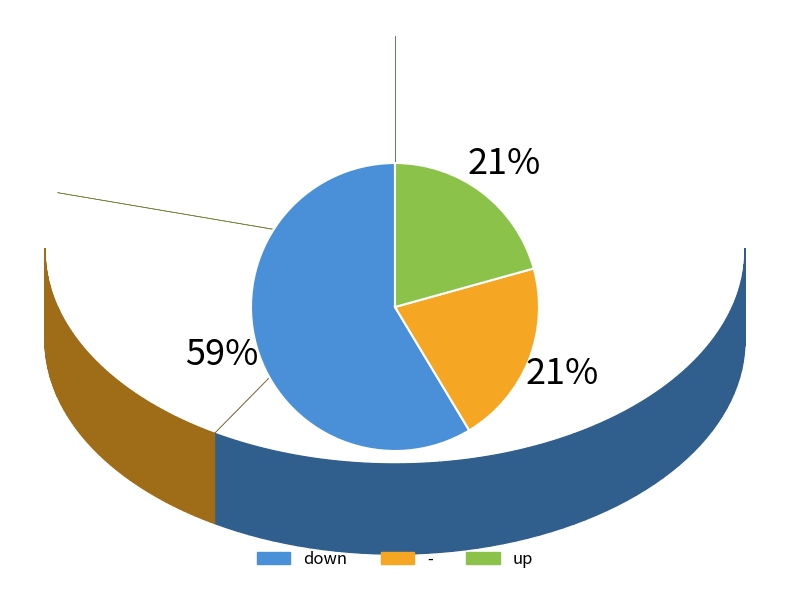

Combined, do down and - account for over 50%?

Yes